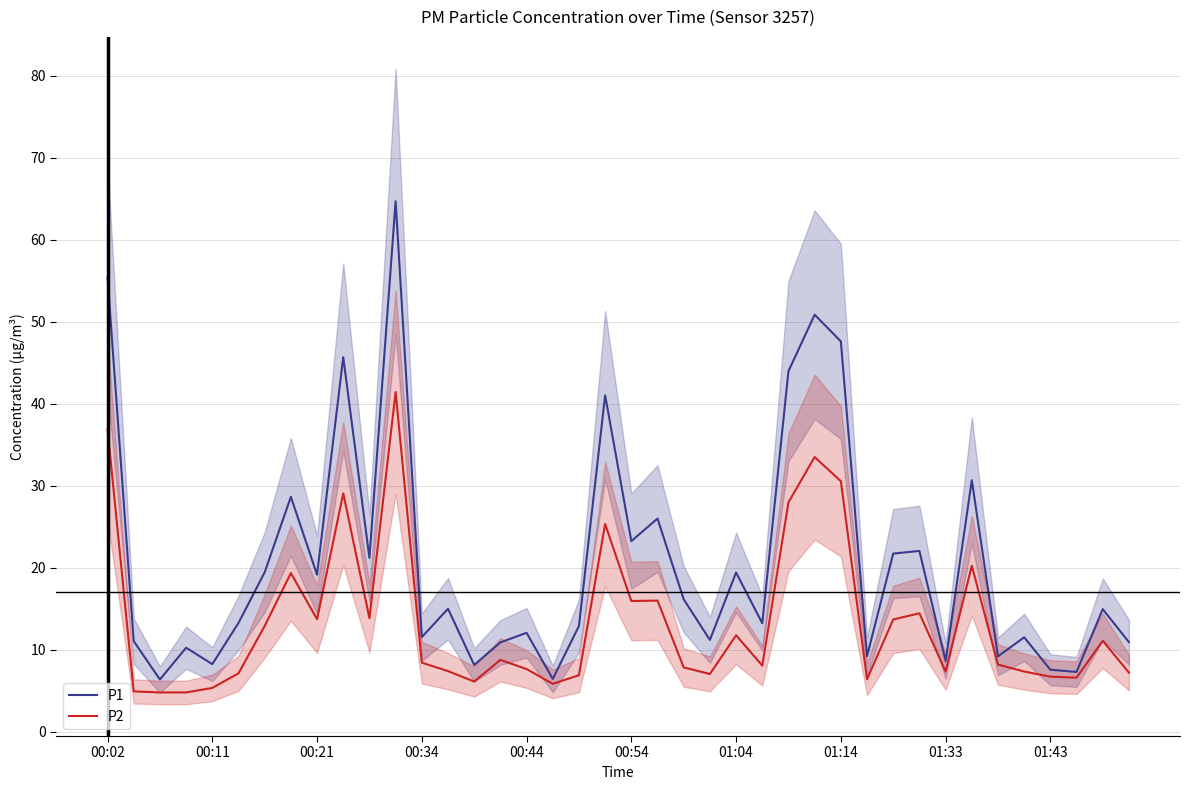

What position from the left is 27?

28